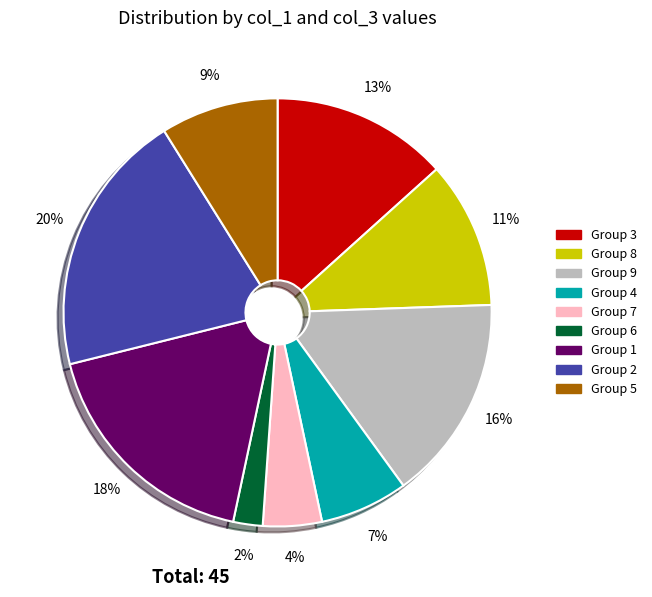

Does any single category account for the majority?

No